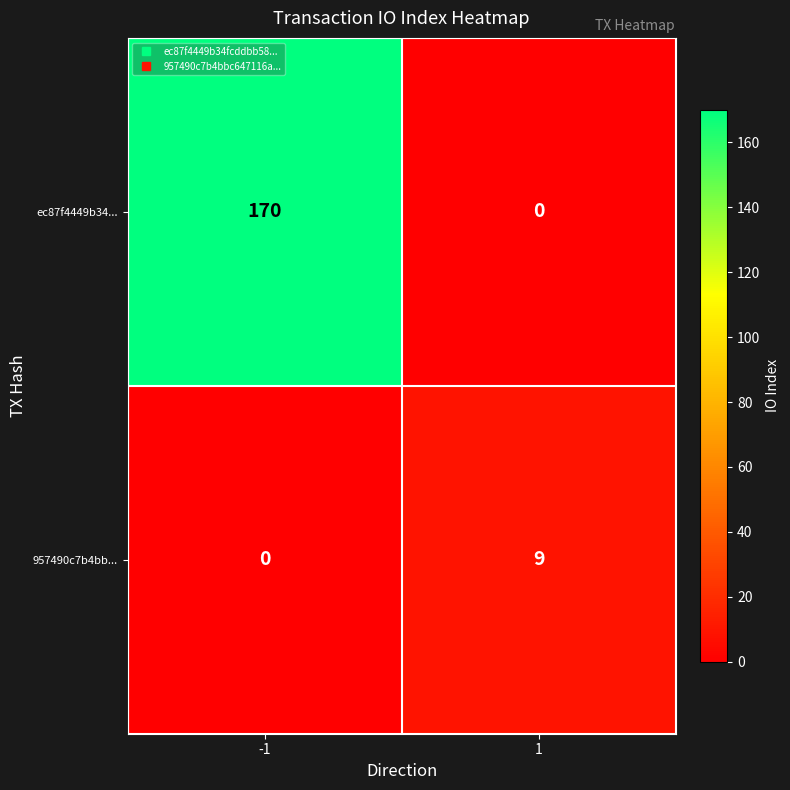

What is the difference between the highest and lowest values at 1?

9